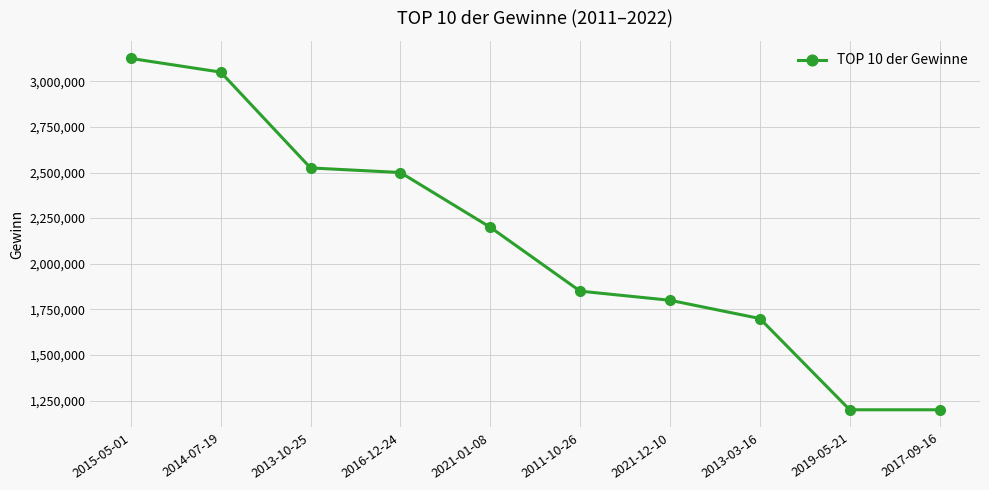

Where is the data nearest to the value 2162500?

2021-01-08